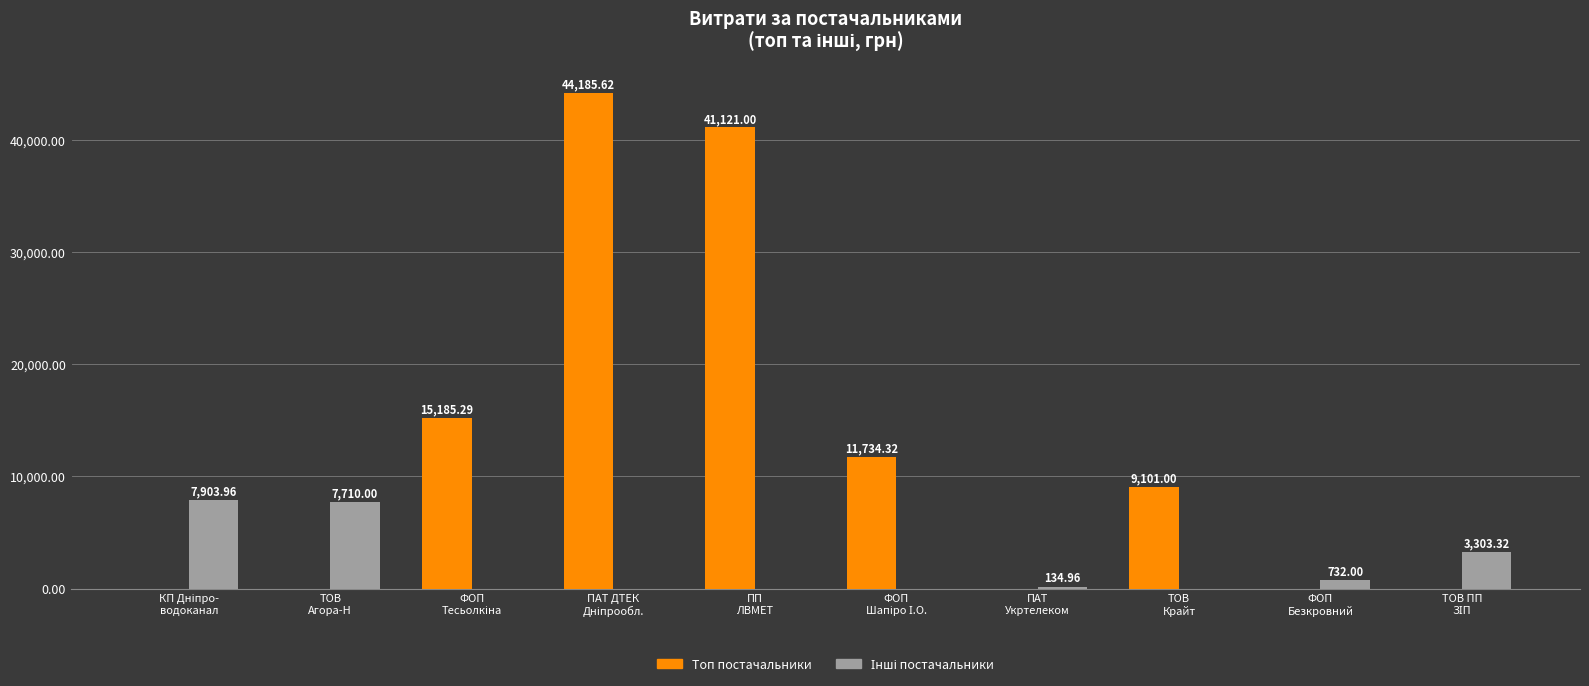

Which series has the largest total across all categories?

Топ постачальники